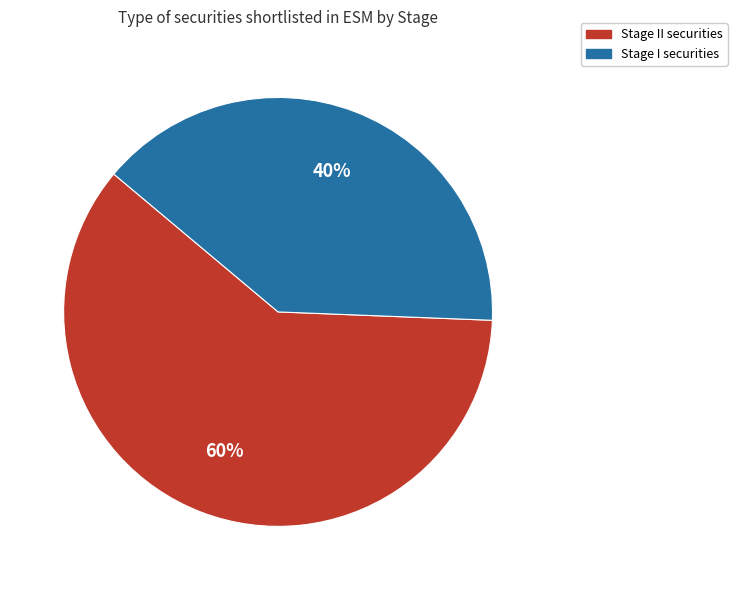

To the nearest percent, what is the average slice percentage?

50%